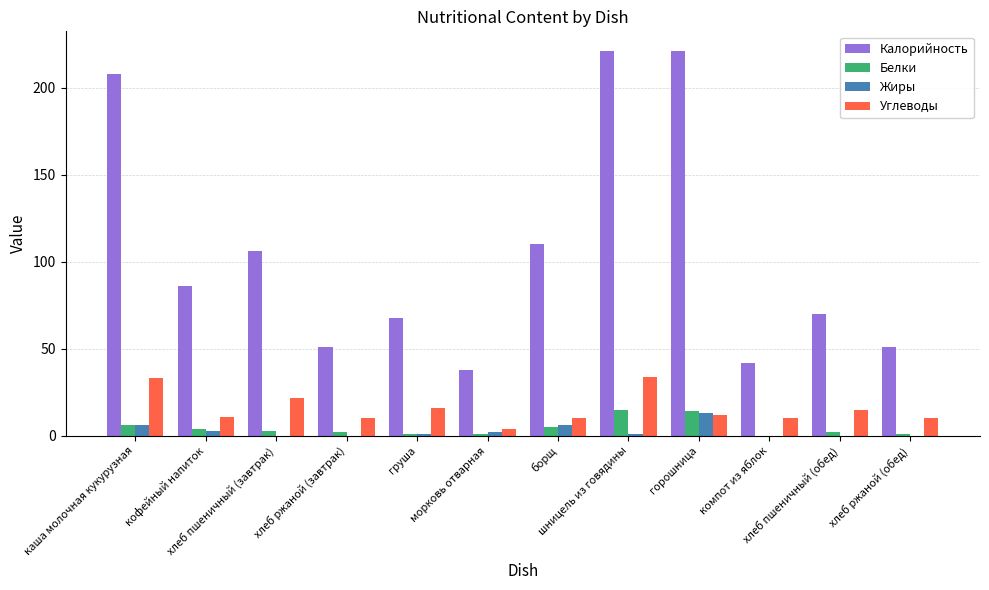

Count the number of data series in this chart.

4